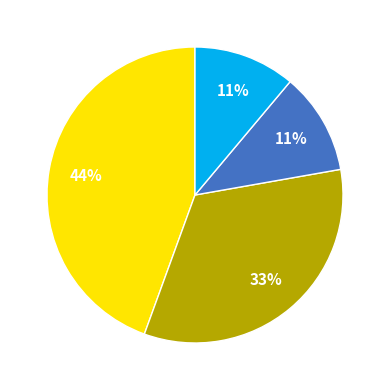

Is there a majority slice in this chart?

No